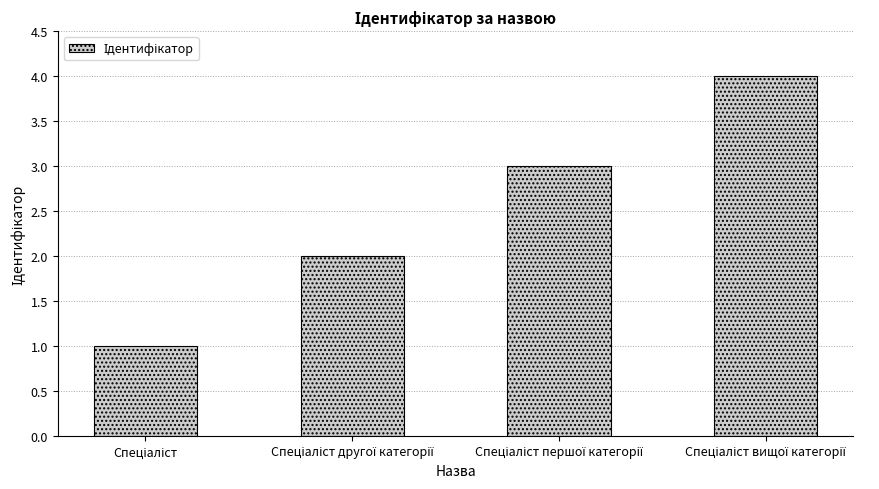

What is the sum of all values?

10